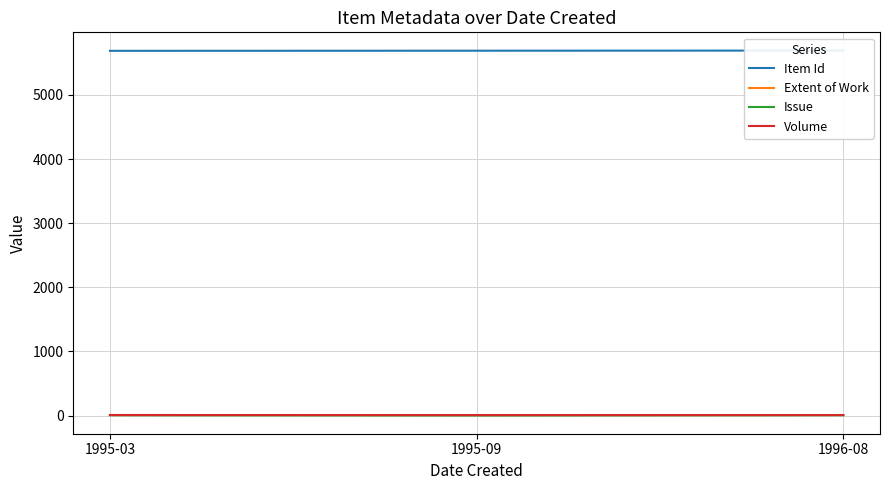

What is the lowest value of the Issue series?

2